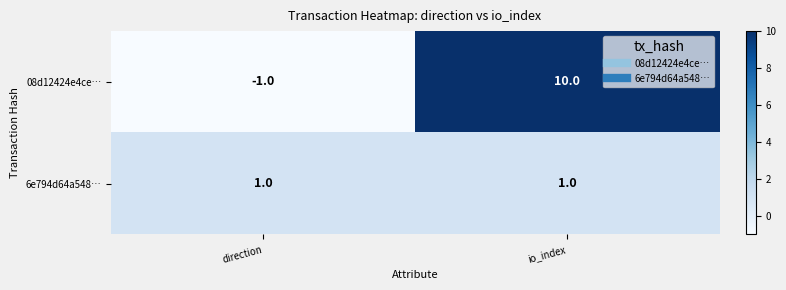

Which category has the highest value across all series?

io_index